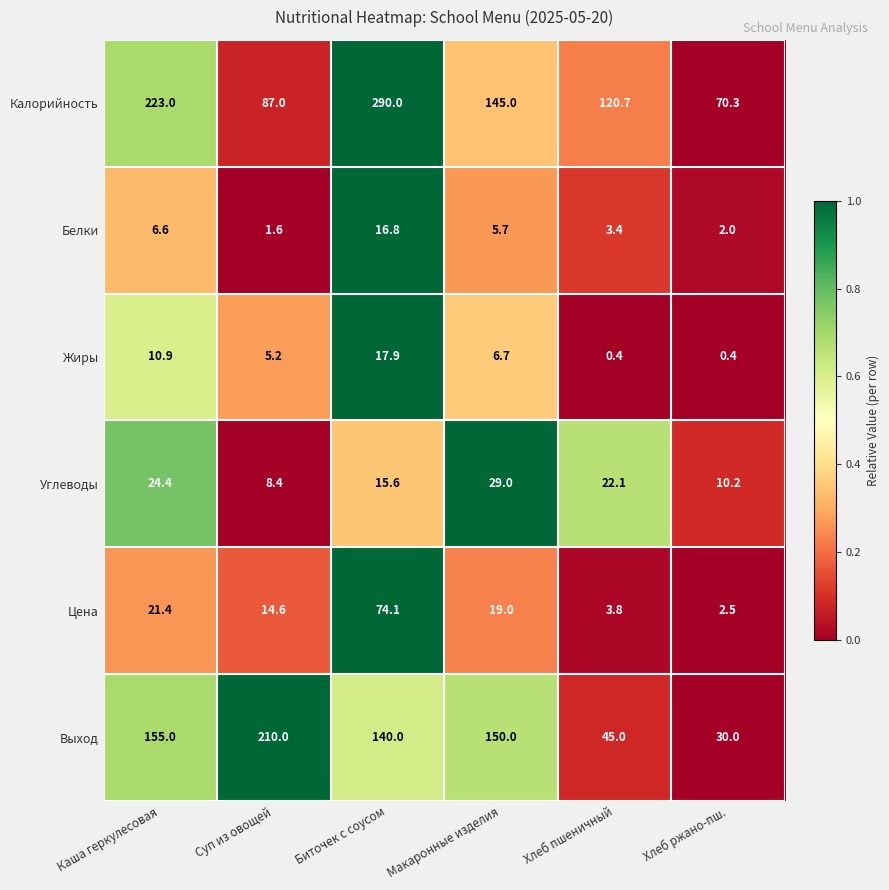

Which series has the largest range (max minus min)?

Калорийность